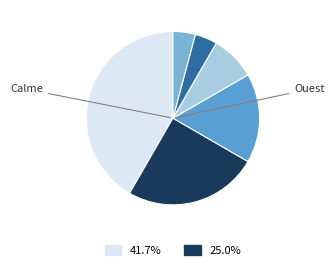

How many slices are in this pie chart?

6